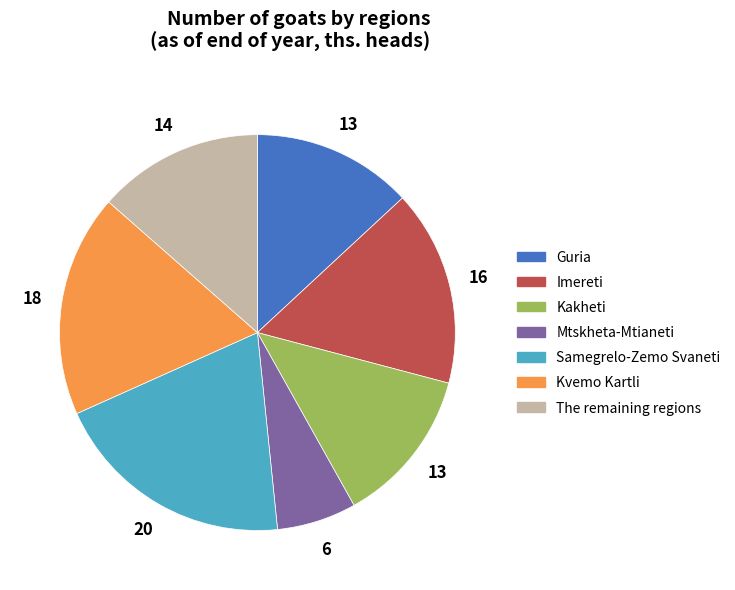

Is there any slice that represents more than half of the pie?

No